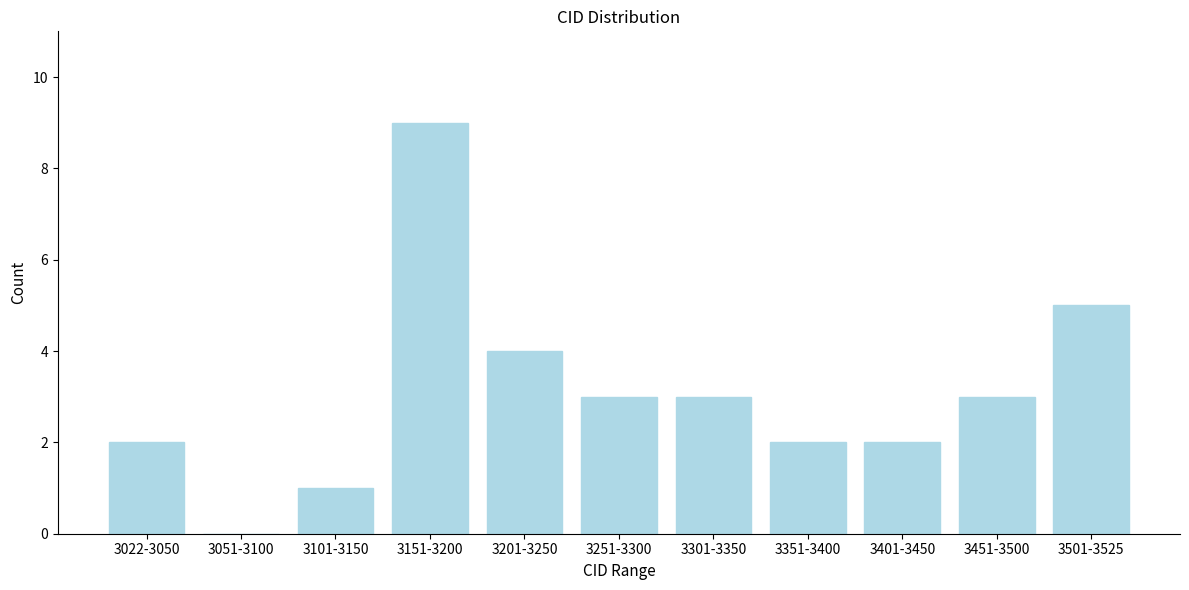

Which label corresponds to the largest value in the chart?

3151-3200